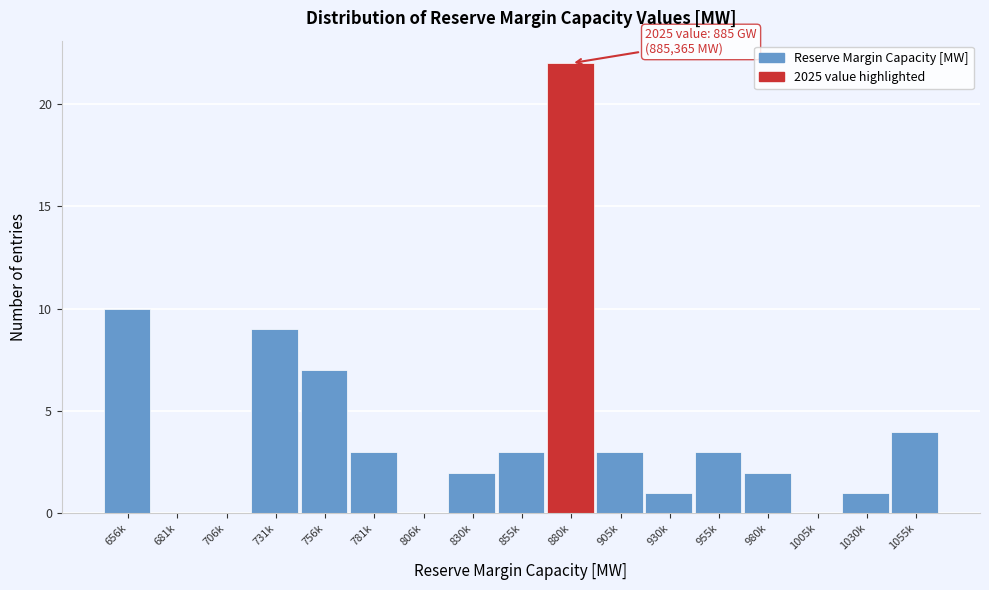

Reading right to left, transcribe all the data shown in this chart.

1055k=4	1030k=1	1005k=0	980k=2	955k=3	930k=1	905k=3	880k=22	855k=3	830k=2	806k=0	781k=3	756k=7	731k=9	706k=0	681k=0	656k=10